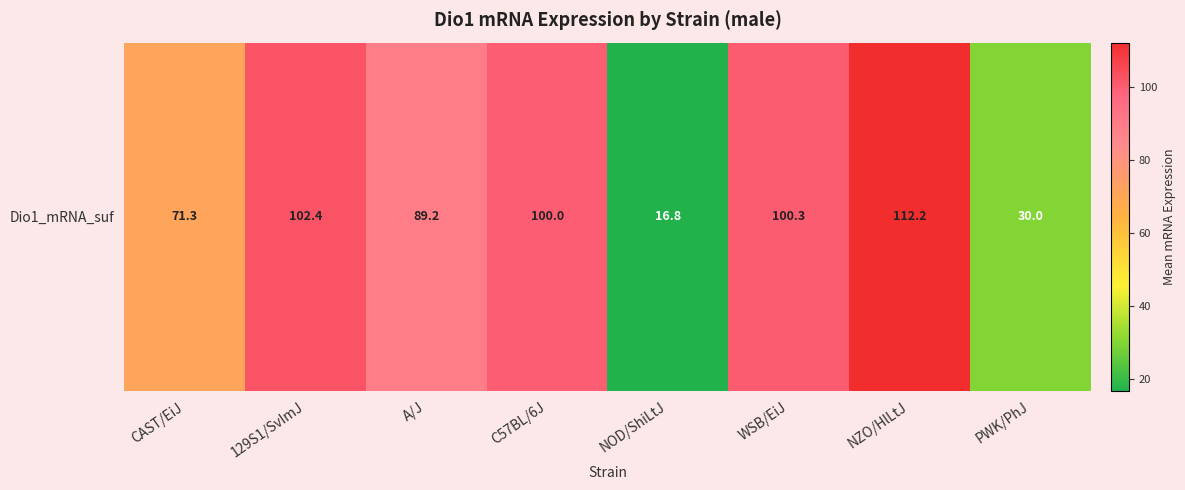

What is the smallest value displayed?

16.8